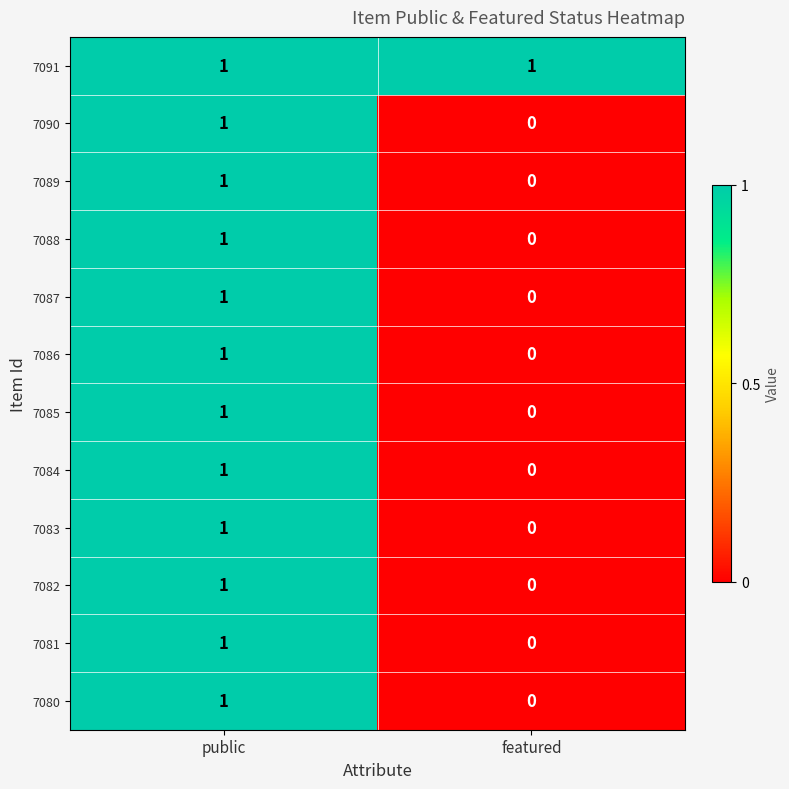

Count the number of data series in this chart.

12